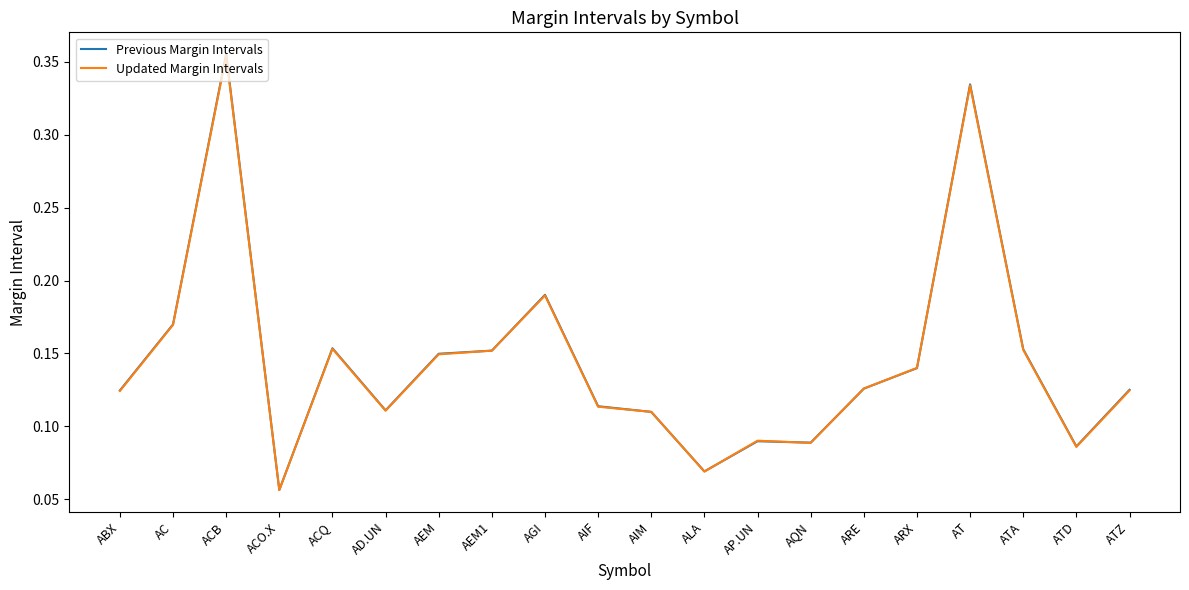

Which series has the largest range (max minus min)?

Previous Margin Intervals